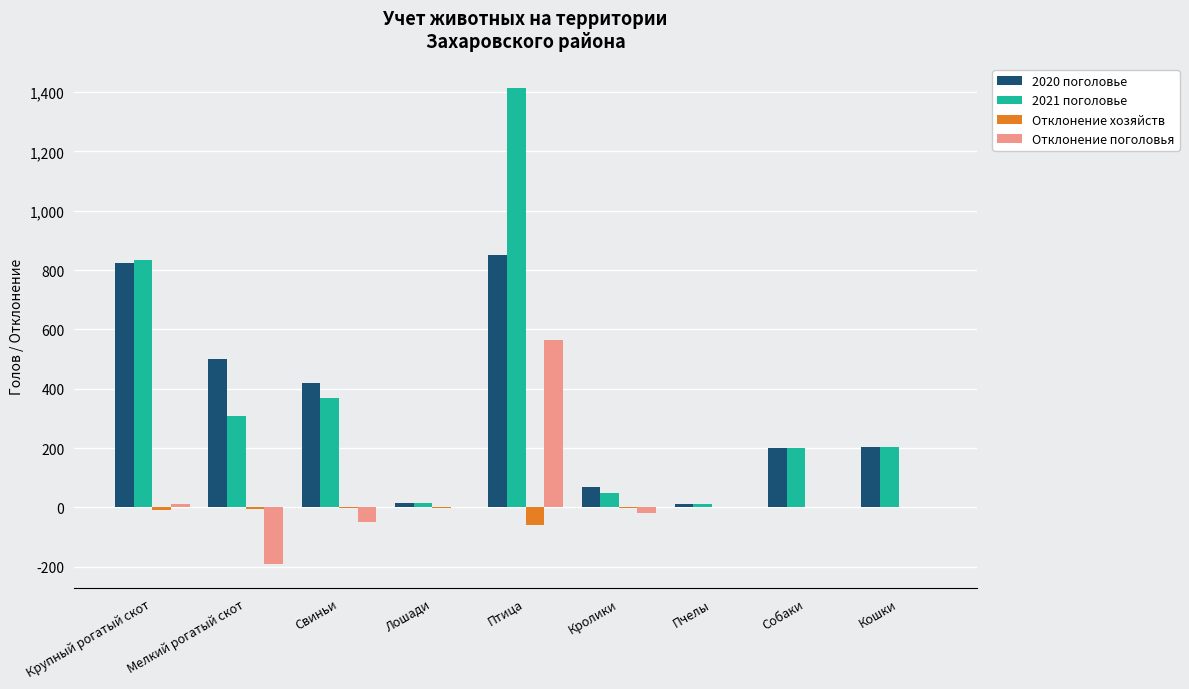

The Отклонение хозяйств series shows -9 at Крупный рогатый скот. True or false?

True